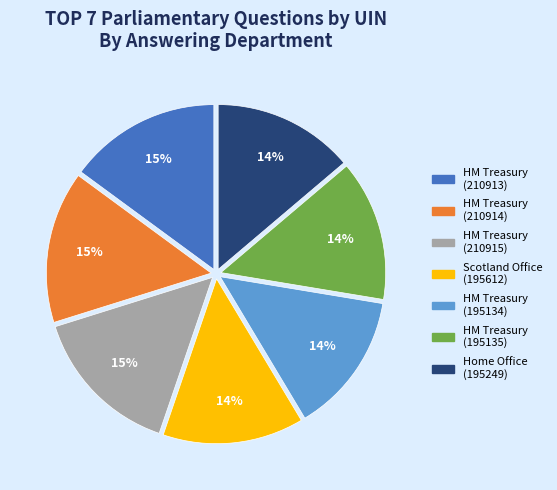

To the nearest percent, what is the difference between the HM Treasury (210915) and Scotland Office (195612) slice percentages?

1%